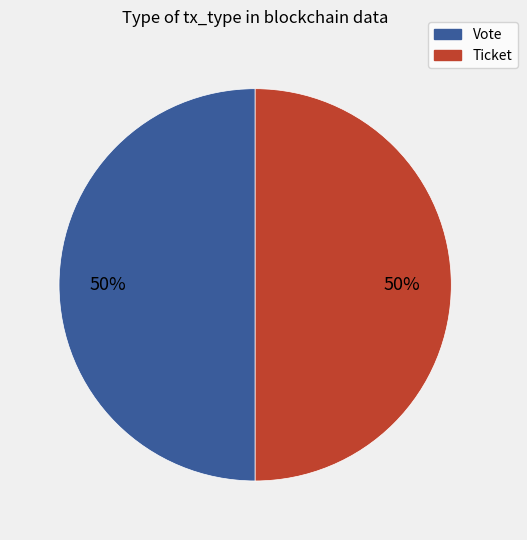

Count the number of slices in the pie.

2